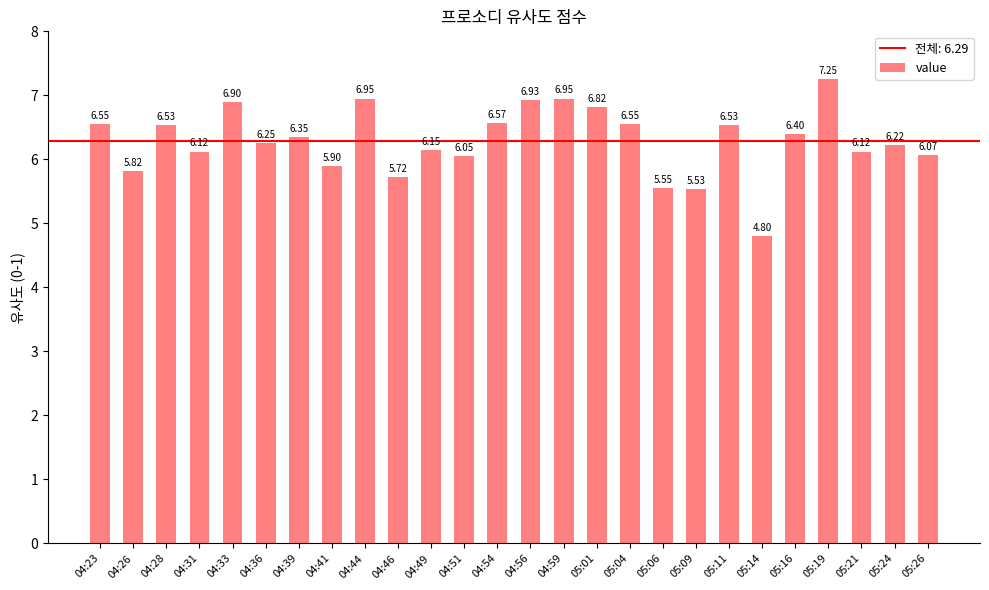

Does the chart contain stacked bars?

No